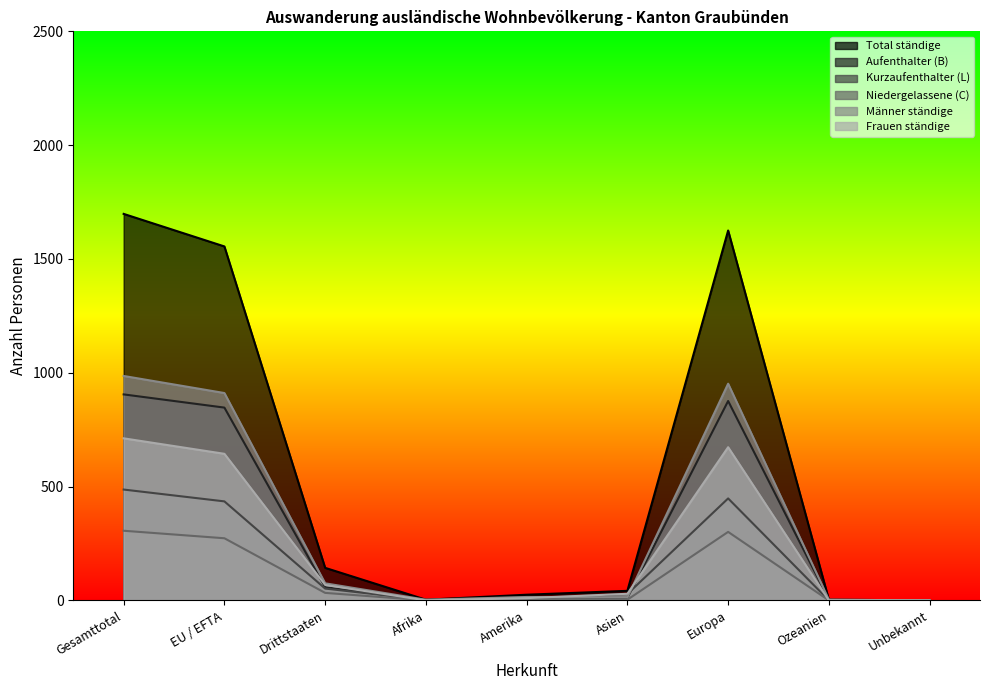

What are all the series names shown in the legend?

Total ständige, Aufenthalter (B), Kurzaufenthalter (L), Niedergelassene (C), Männer ständige, Frauen ständige